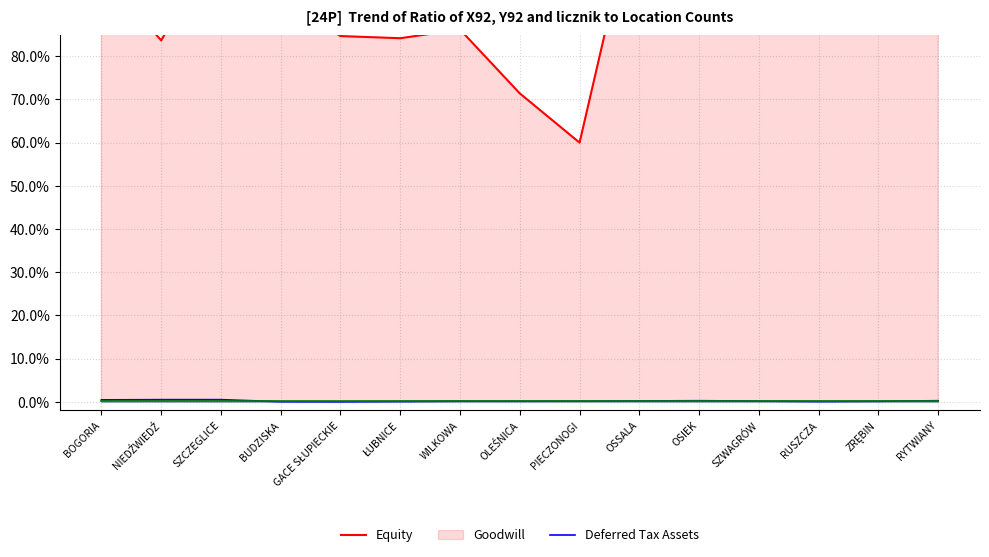

What is the greatest value displayed?

1.3